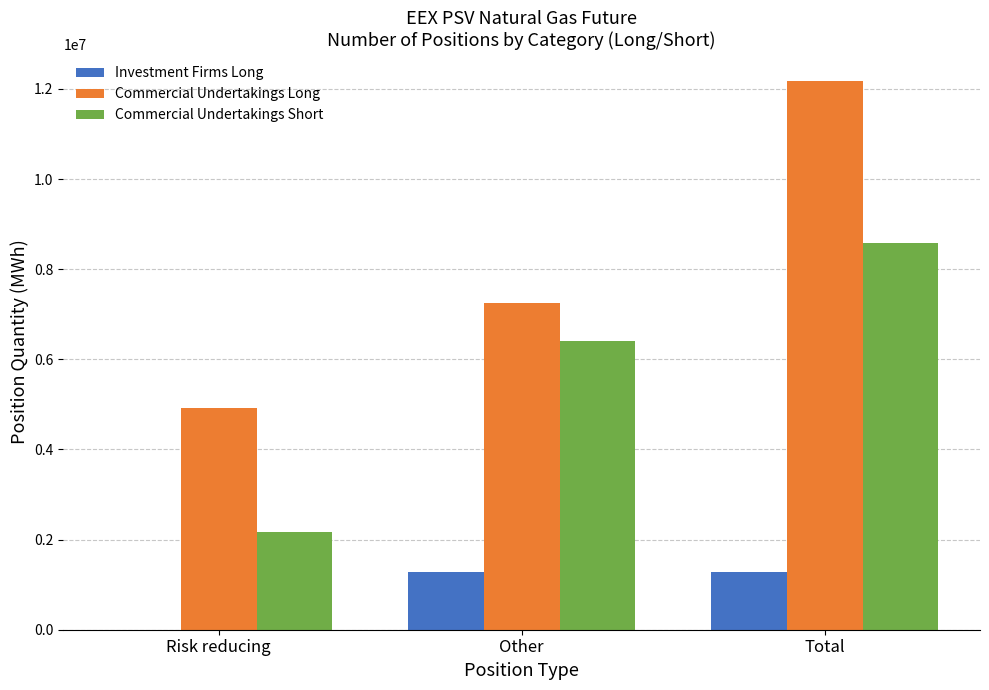

True or false: Investment Firms Long has a value of 0 at Risk reducing.

True